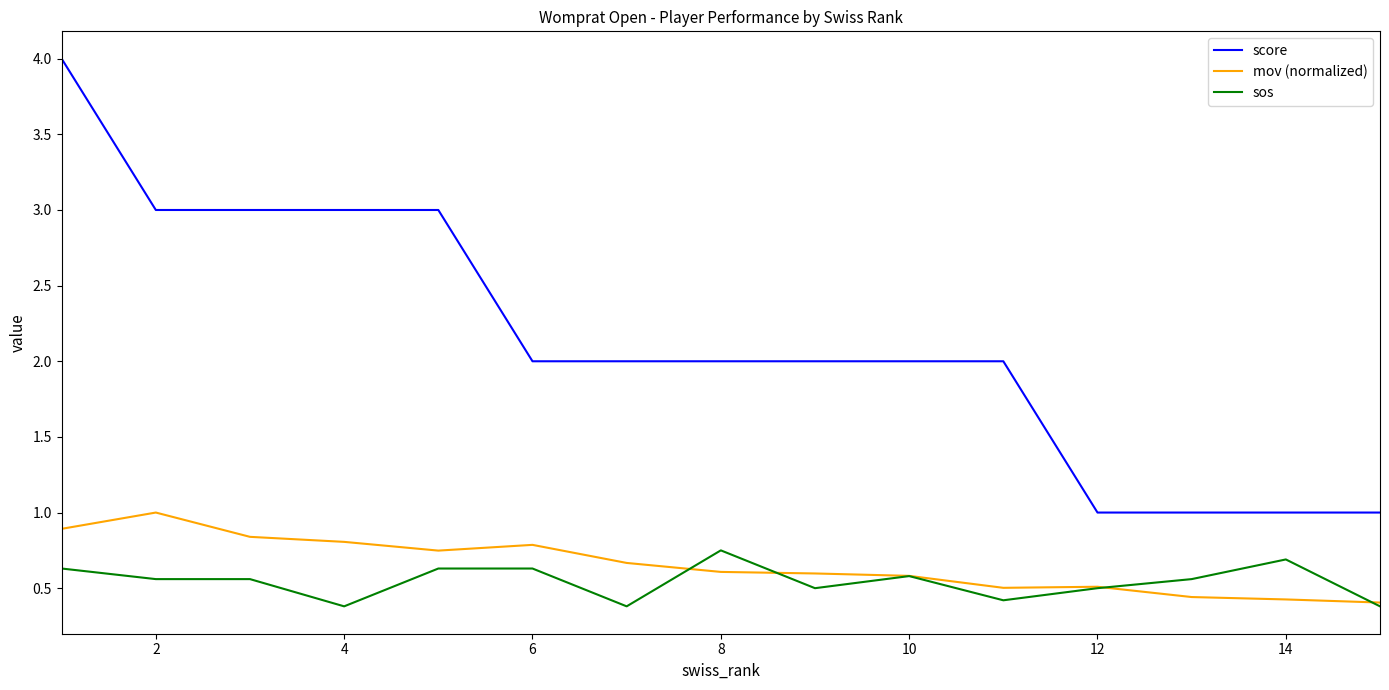

Is this an area chart (filled region under the line)?

No